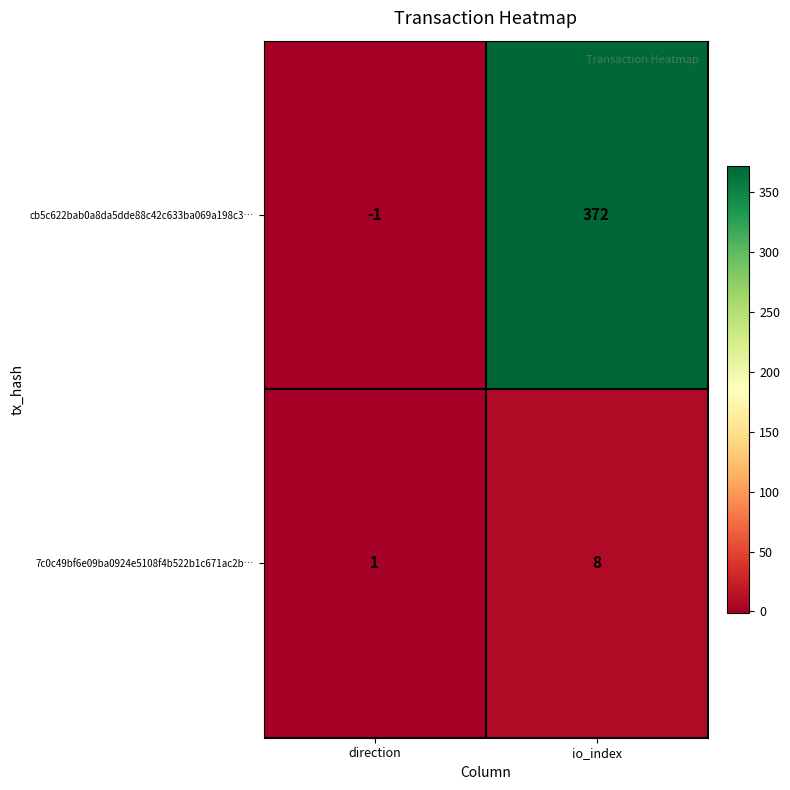

Which category has the highest value in the 7c0c49bf6e09ba0924e5108f4b522b1c671ac2b… series?

io_index